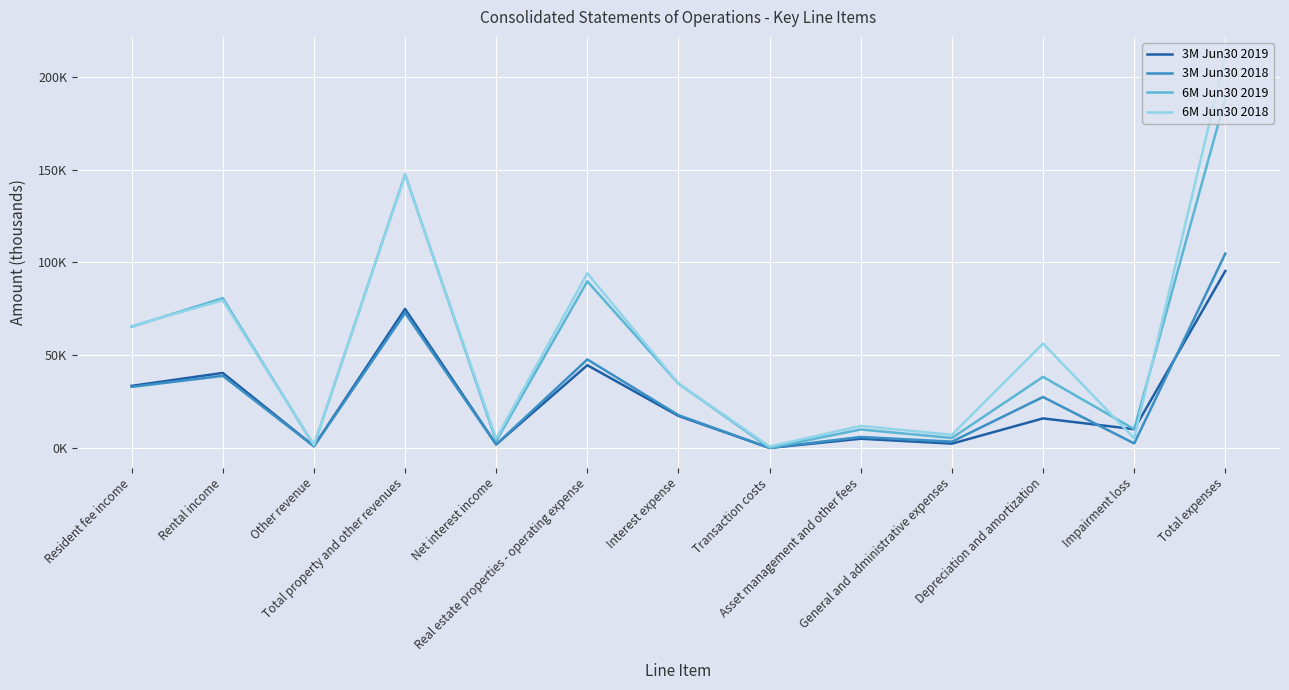

Reading right to left, extract all data points from this chart.

3M Jun30 2019: Total expenses=95420	Impairment loss=10146	Depreciation and amortization=15962	General and administrative expenses=2349	Asset management and other fees=4995	Transaction costs=38	Interest expense=17294	Real estate properties - operating expense=44636	Net interest income=1923	Total property and other revenues=74972	Other revenue=1003	Rental income=40472	Resident fee income=33497
3M Jun30 2018: Total expenses=104790	Impairment loss=2456	Depreciation and amortization=27494	General and administrative expenses=3424	Asset management and other fees=5951	Transaction costs=41	Interest expense=17693	Real estate properties - operating expense=47731	Net interest income=1921	Total property and other revenues=72777	Other revenue=930	Rental income=38891	Resident fee income=32956
6M Jun30 2019: Total expenses=188519	Impairment loss=10146	Depreciation and amortization=38361	General and administrative expenses=5403	Asset management and other fees=9989	Transaction costs=76	Interest expense=34690	Real estate properties - operating expense=89854	Net interest income=3825	Total property and other revenues=147493	Other revenue=1360	Rental income=80758	Resident fee income=65375
6M Jun30 2018: Total expenses=211061	Impairment loss=5239	Depreciation and amortization=56314	General and administrative expenses=7111	Asset management and other fees=11894	Transaction costs=804	Interest expense=34731	Real estate properties - operating expense=94157	Net interest income=5145	Total property and other revenues=147082	Other revenue=1678	Rental income=79640	Resident fee income=65764